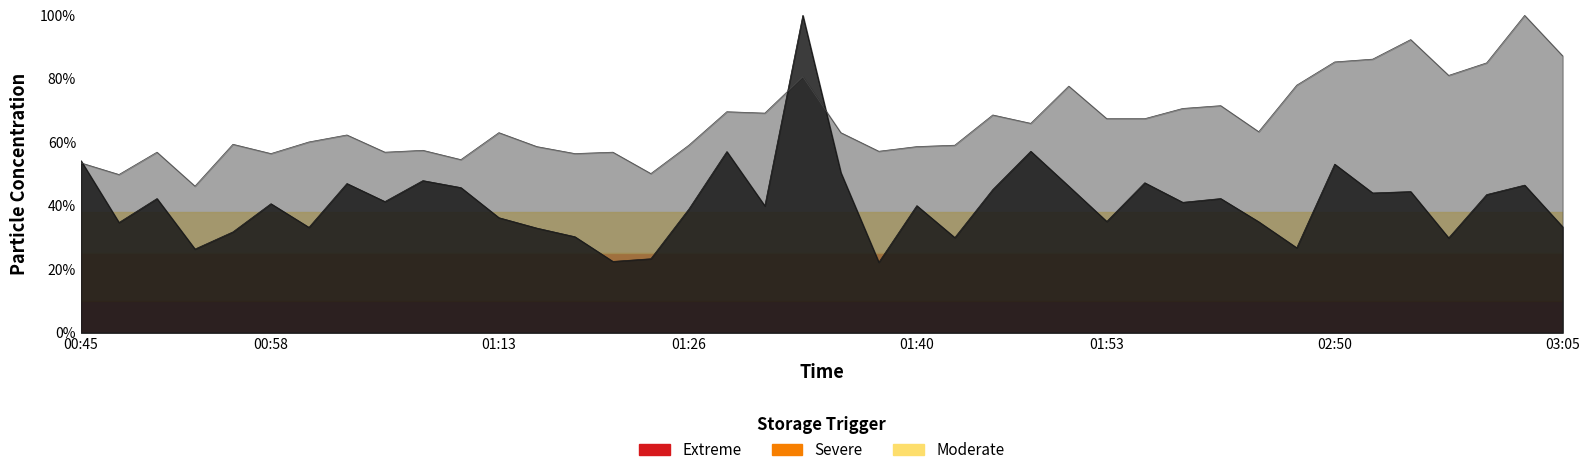

True or false: SDS_P1 has a value of 34.7 at SDS_P2.

True